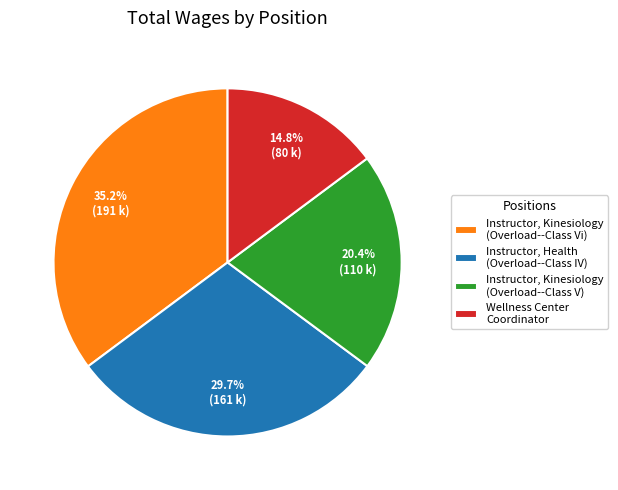

Which slice is the smallest?

Wellness Center Coordinator